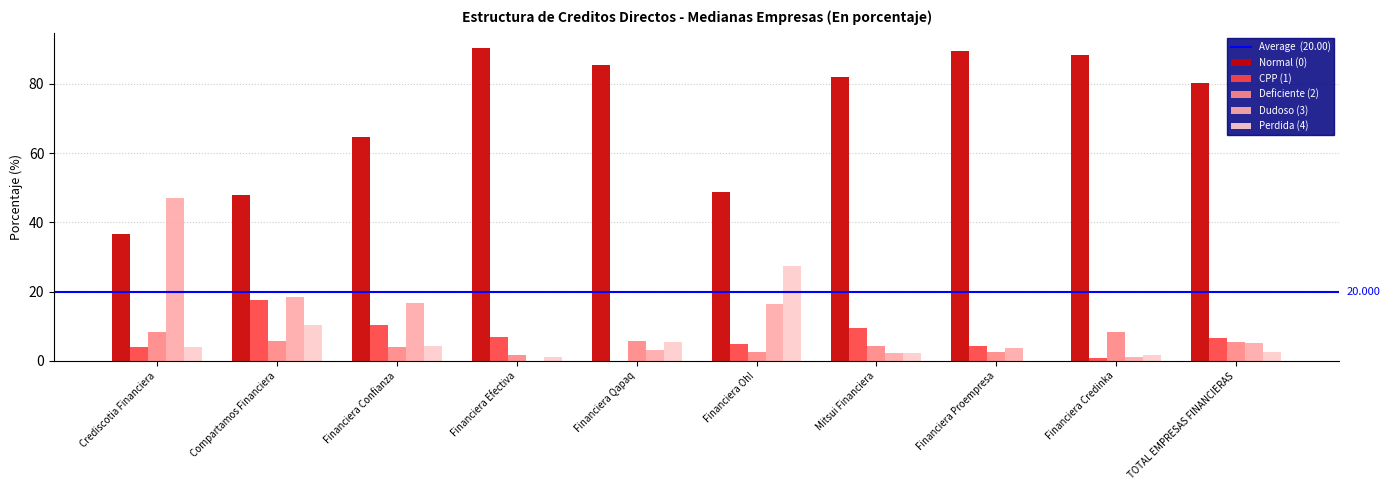

What is the greatest value displayed?

90.2